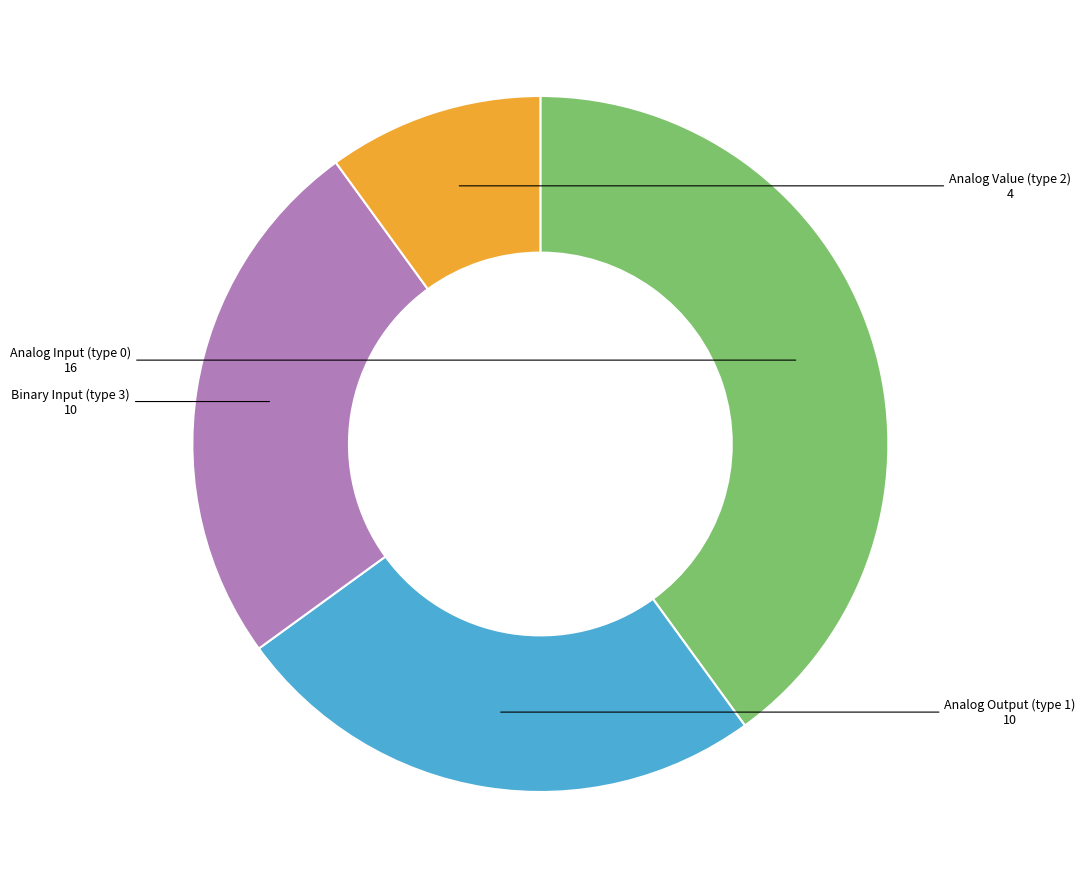

Is there a majority slice in this chart?

No